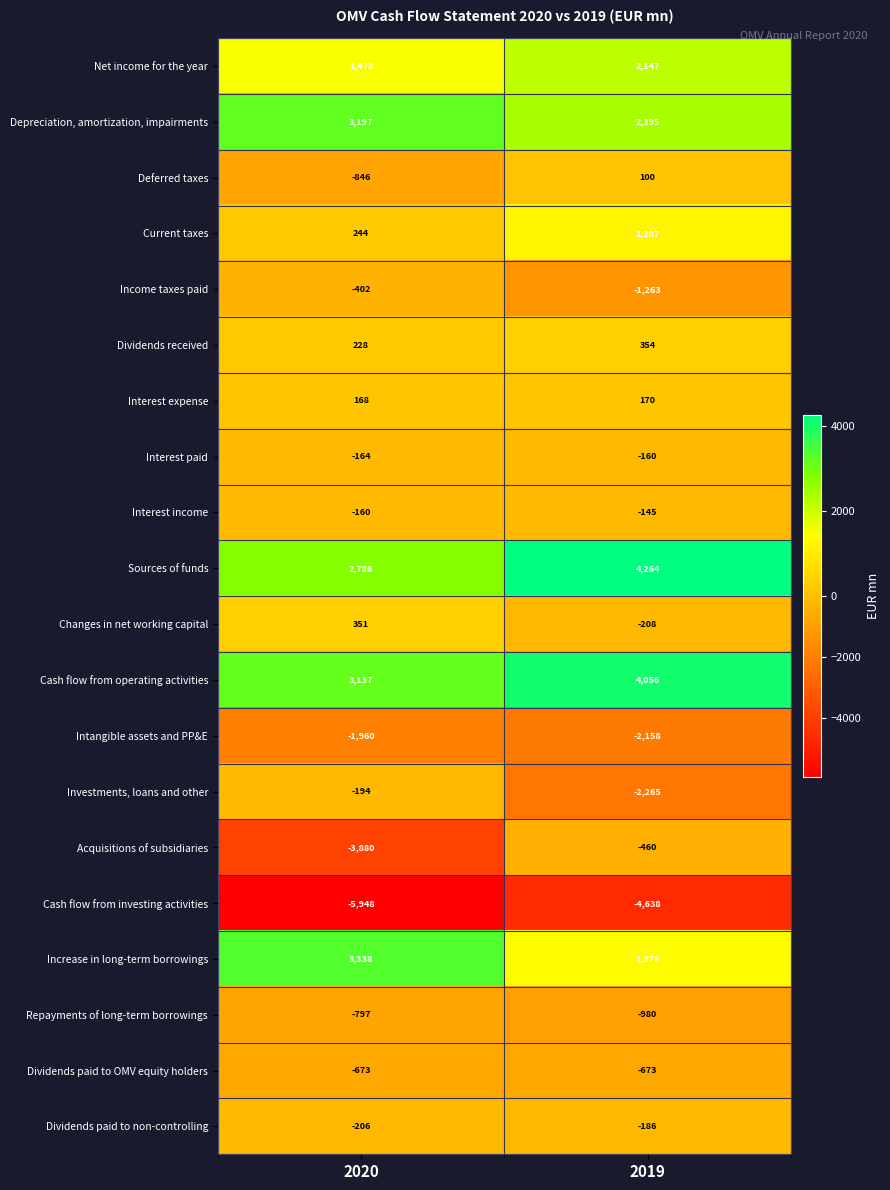

Rank the categories by Deferred taxes value from highest to lowest.

2019, 2020